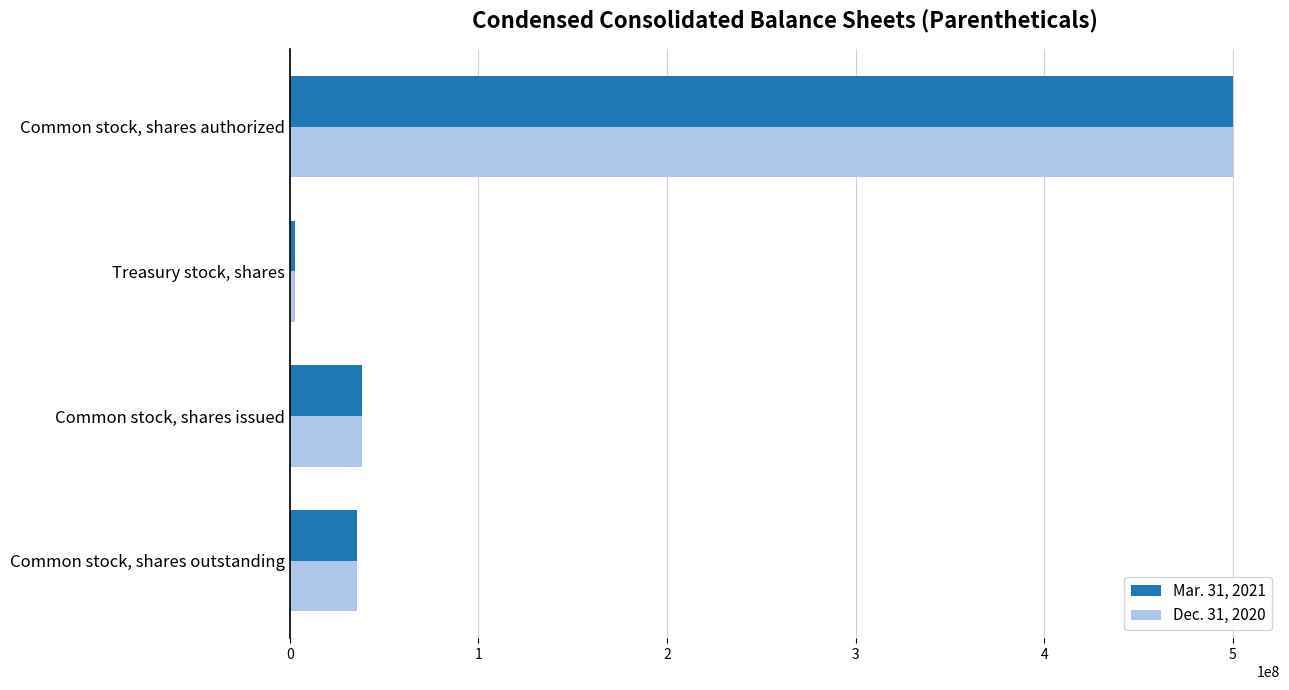

At which label does Mar. 31, 2021 reach its peak?

Common stock, shares authorized